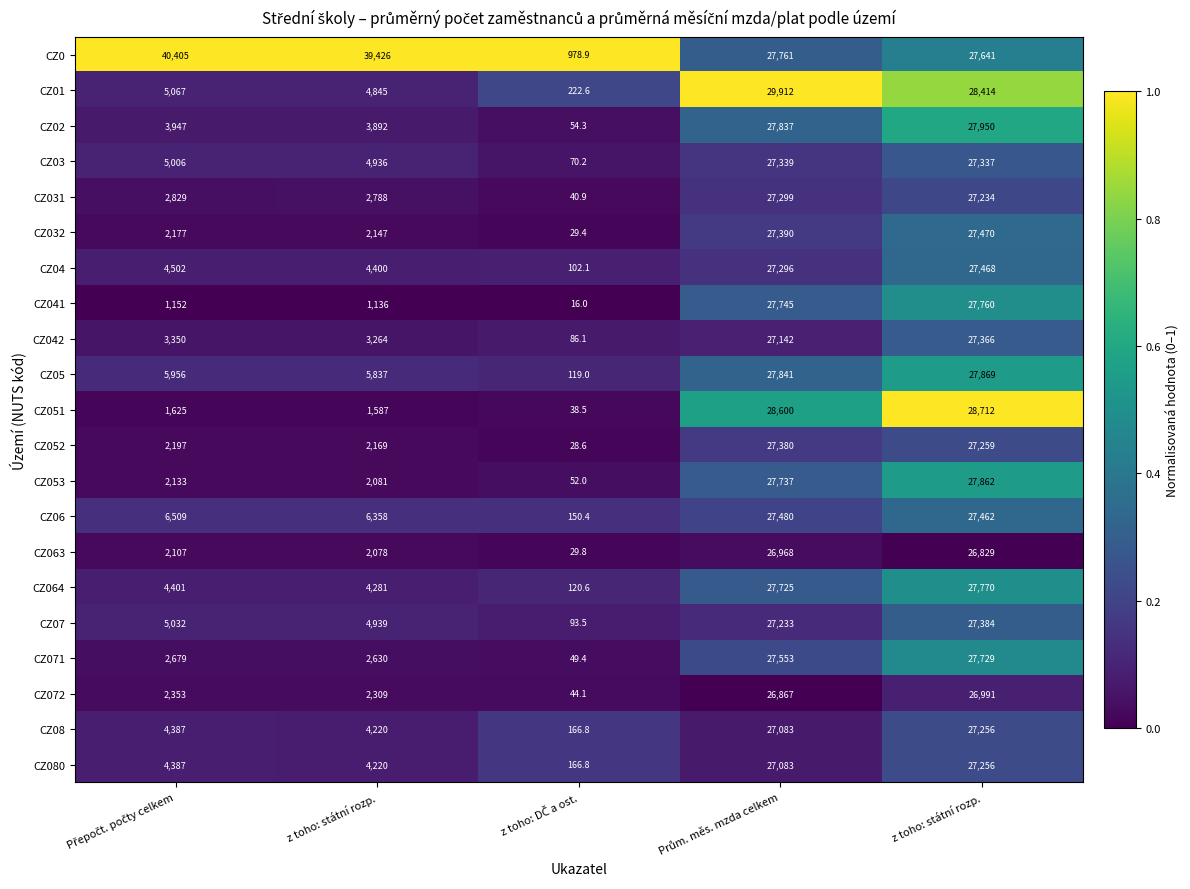

What is the greatest value displayed?

40405.0